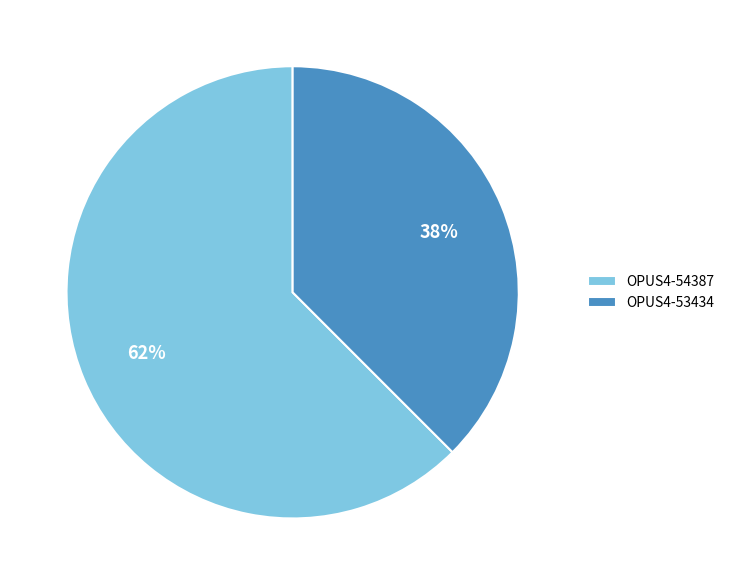

How many slices are in this pie chart?

2